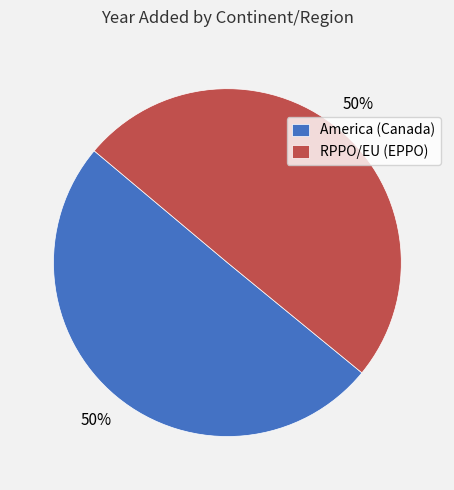

What is the ratio of the value at RPPO/EU (EPPO) to the value at America (Canada)?

1.0